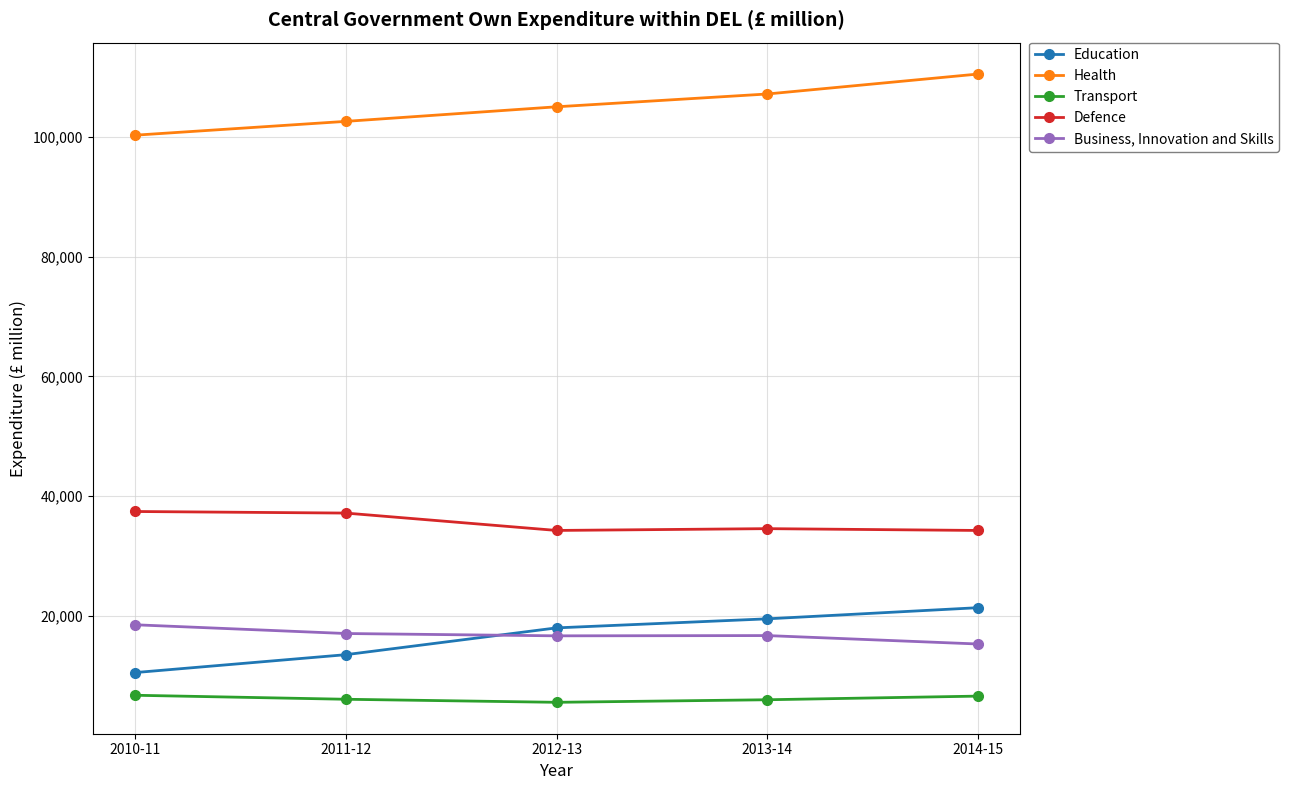

How many intersections are there between Education and Business, Innovation and Skills?

1